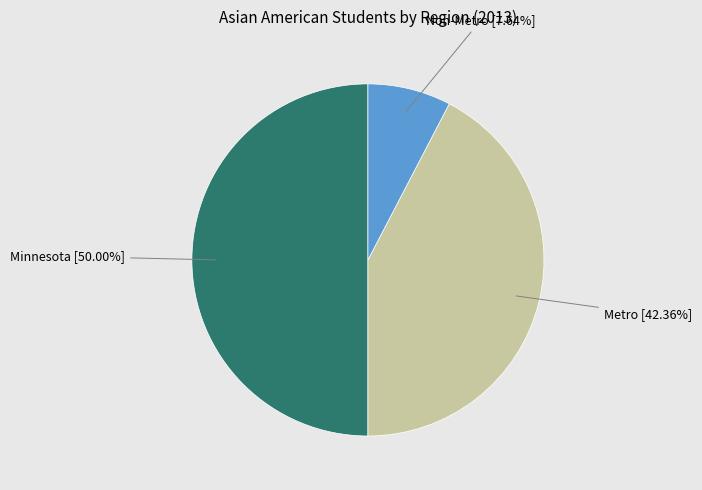

True or false: Non-Metro accounts for 8% of the total.

True